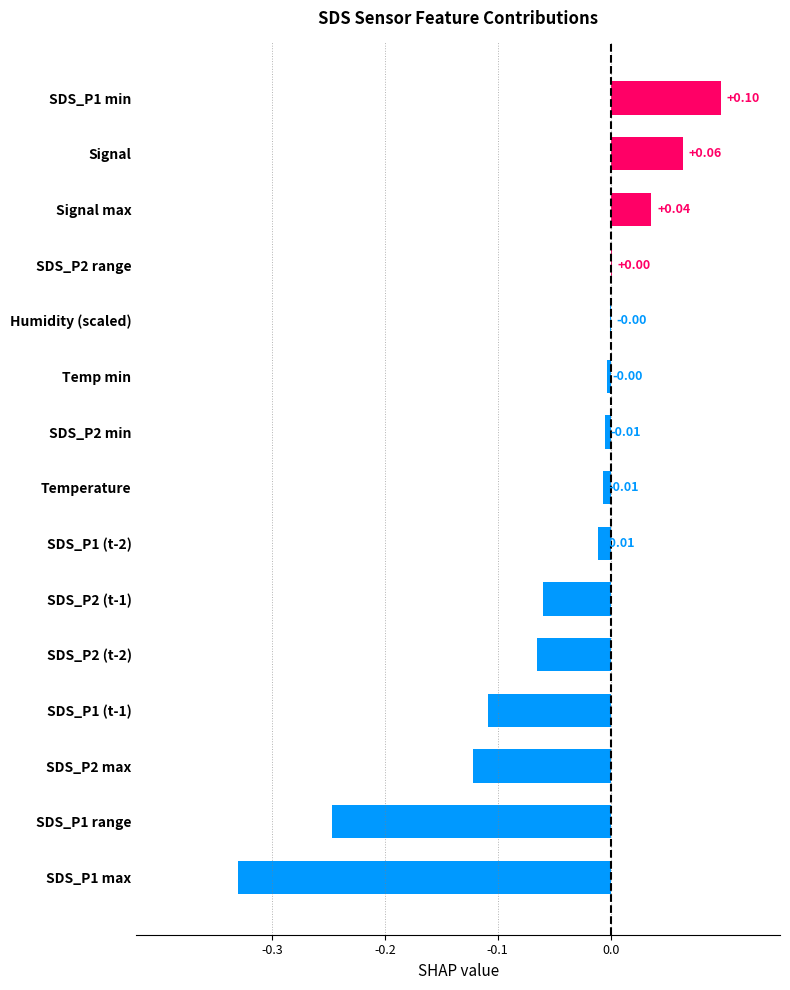

What is the change in value from SDS_P2 min to Signal?

+0.1